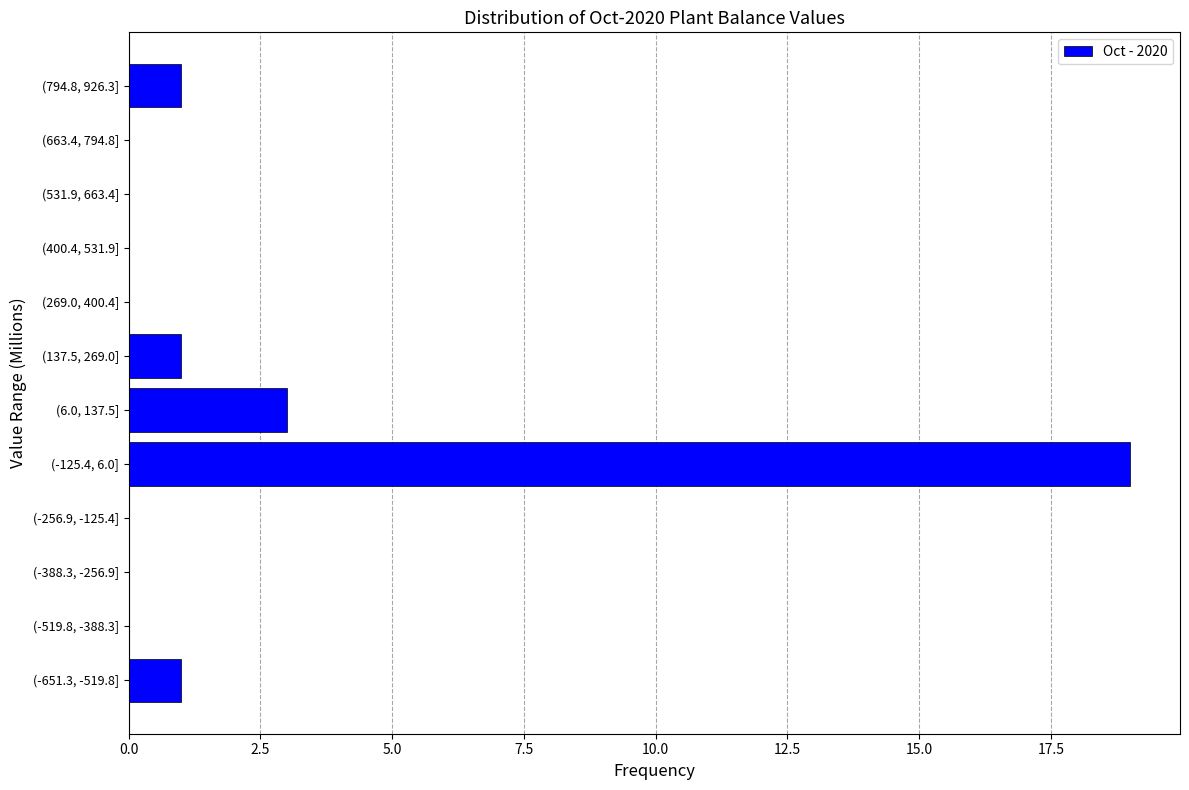

Reading bottom to top, extract all data points from this chart.

(-651.3, -519.8]=1	(-519.8, -388.3]=0	(-388.3, -256.9]=0	(-256.9, -125.4]=0	(-125.4, 6.0]=19	(6.0, 137.5]=3	(137.5, 269.0]=1	(269.0, 400.4]=0	(400.4, 531.9]=0	(531.9, 663.4]=0	(663.4, 794.8]=0	(794.8, 926.3]=1